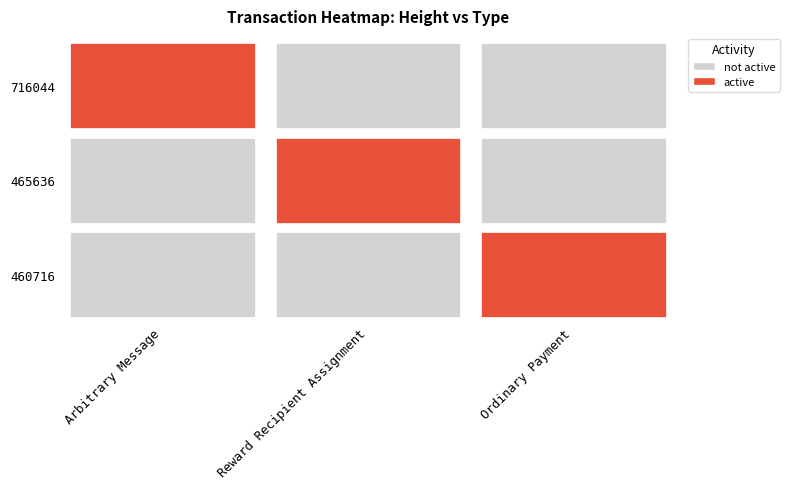

Is the value of Reward Recipient Assignment at 460716 greater than the value of Ordinary Payment at 716044?

No